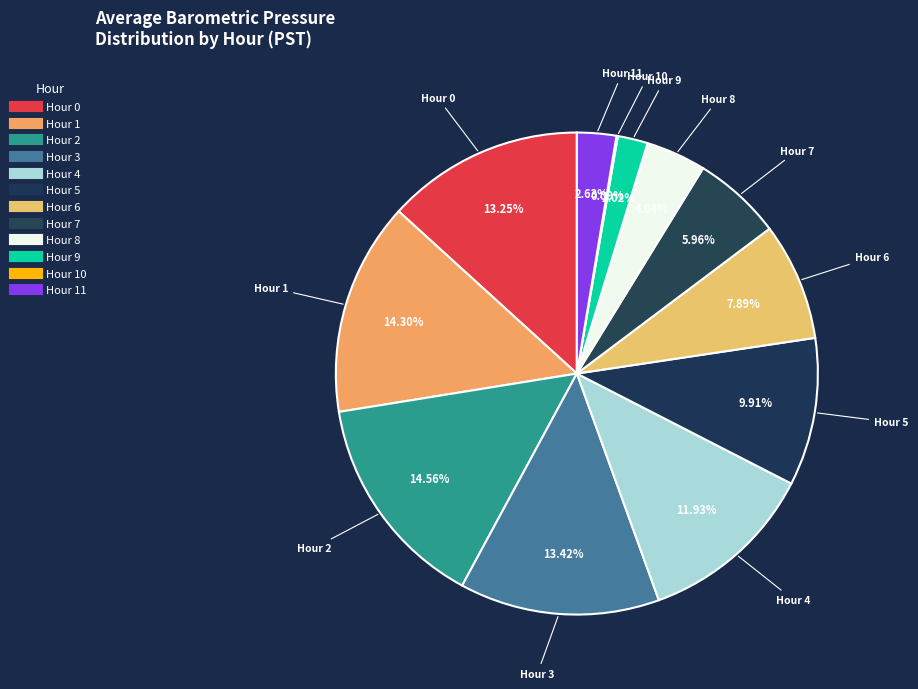

Count the number of slices in the pie.

12